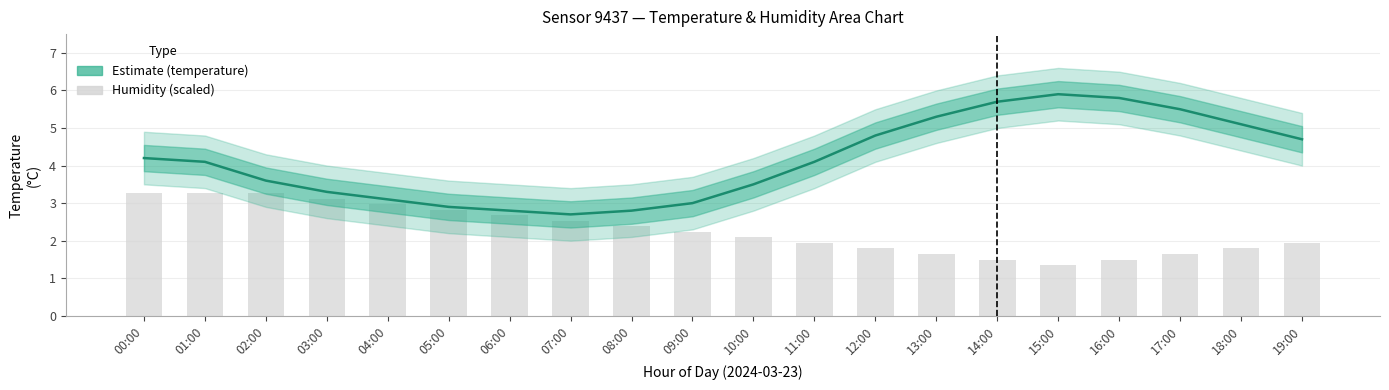

What is the value of the humidity bar at the 11th from the left?

2.1